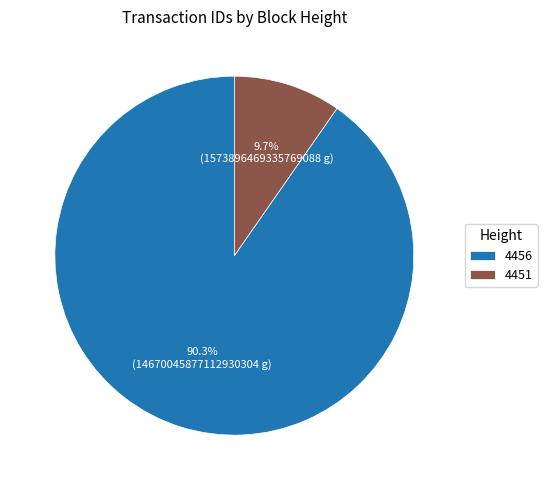

To the nearest percent, what is the difference between the 4456 and 4451 slice percentages?

81%